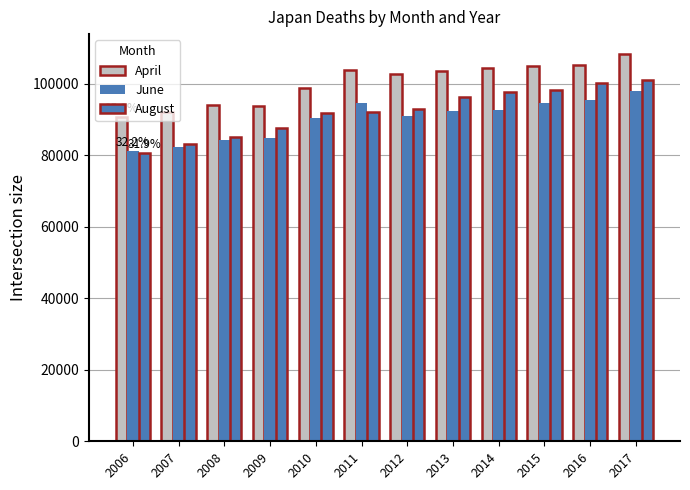

Which series changed the most between 2007 and 2016?

August